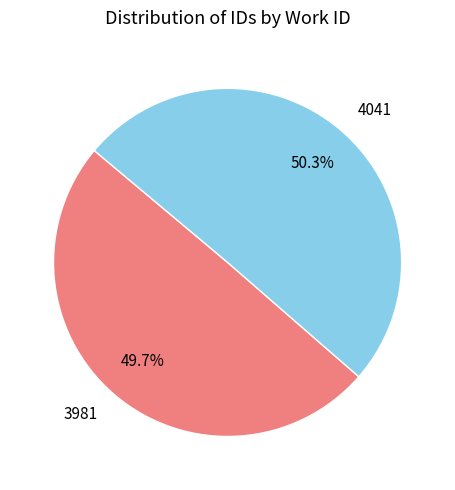

To the nearest percent, what portion does 3981 represent?

50%